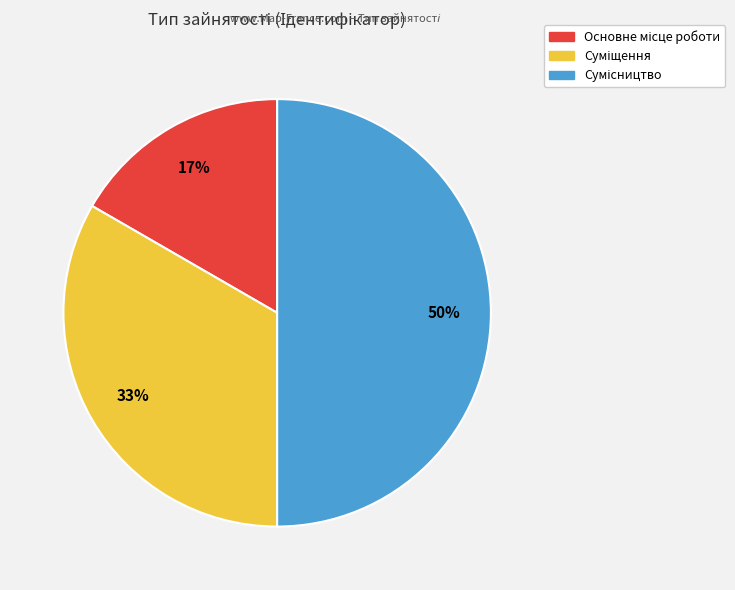

To the nearest percent, what is the difference between the largest and smallest slice percentages?

33%